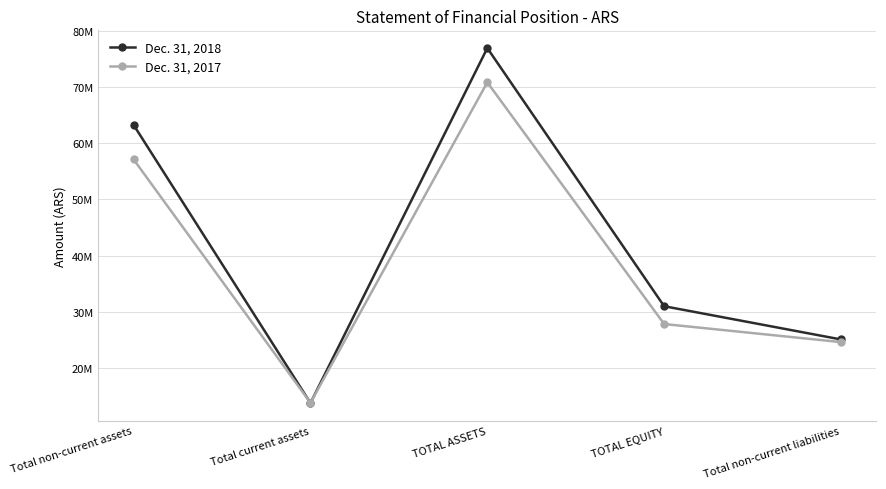

At which category does Dec. 31, 2018 reach its first local valley?

Total current assets